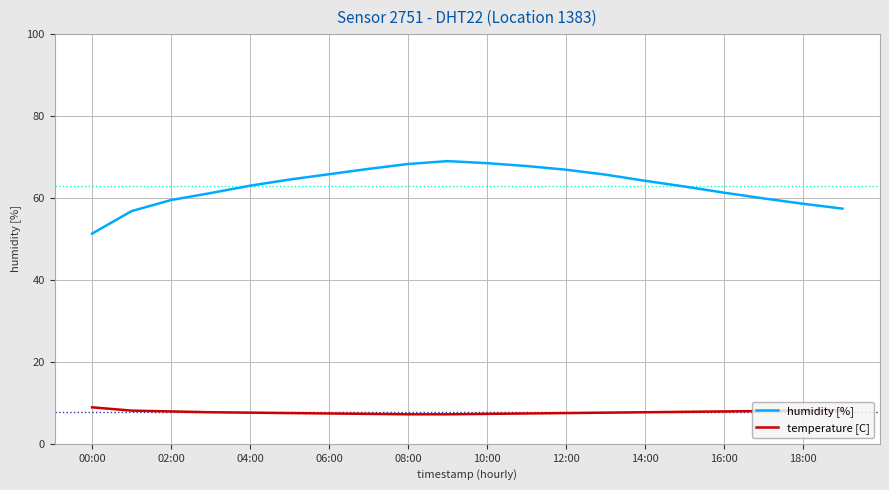

What is the difference between the maximum and minimum values in the humidity [%] series?

17.7